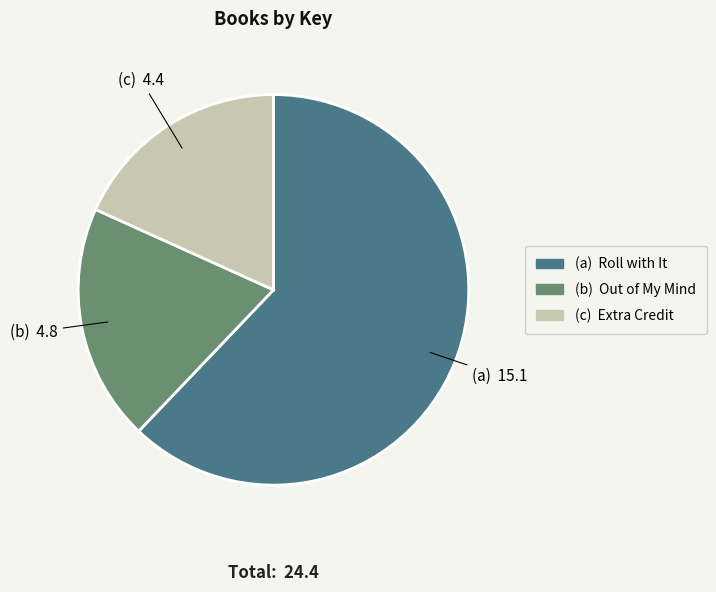

How many slices are in this pie chart?

3